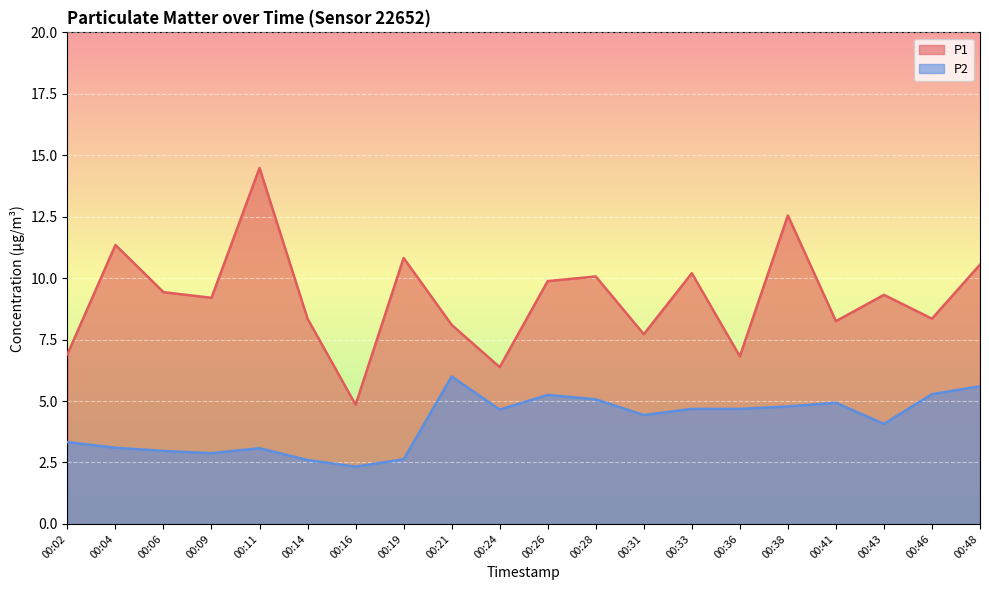

What are all the series names shown in the legend?

P1, P2